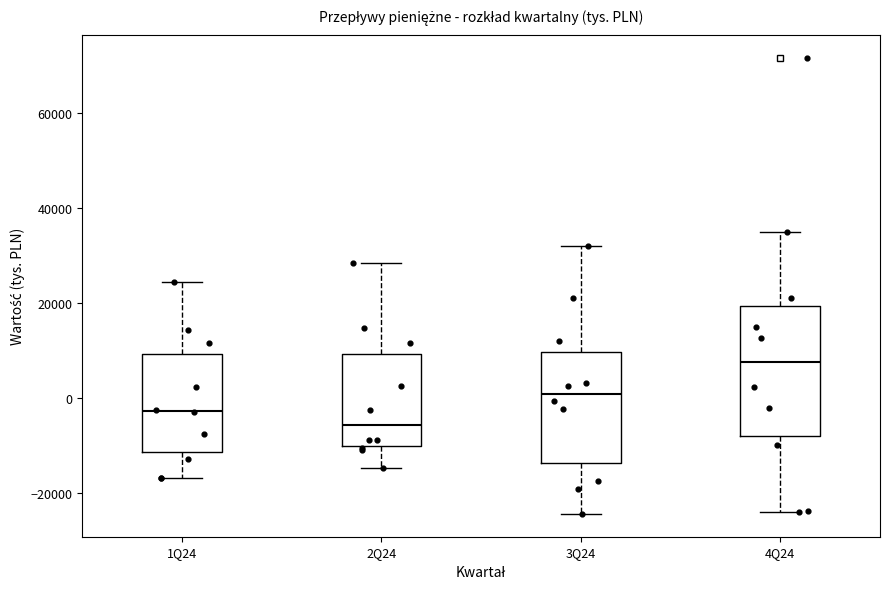

Reading left to right, read every box against the y-axis: the position of its median line, the range the box covers, and the ends of its whiskers. The values are not printed on the chart, so give them approximately, as read against the axis.

1Q24: median -2000, box -12000 to 10000, whiskers -16000 to 24000
2Q24: median -6000, box -10000 to 10000, whiskers -14000 to 28000
3Q24: median 0, box -14000 to 10000, whiskers -24000 to 32000
4Q24: median 8000, box -8000 to 20000, whiskers -24000 to 34000